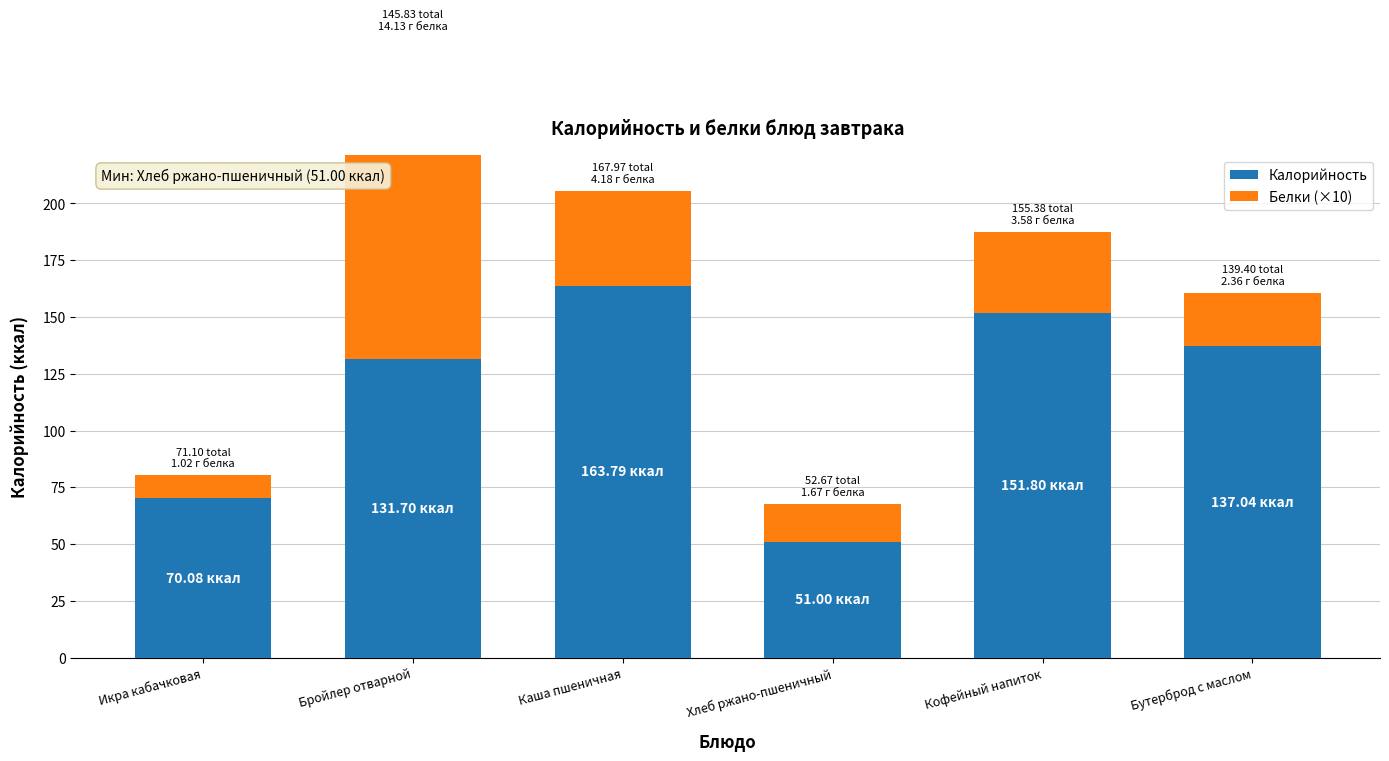

Between Бройлер отварной and Бутерброд с маслом, which is larger?

Бутерброд с маслом